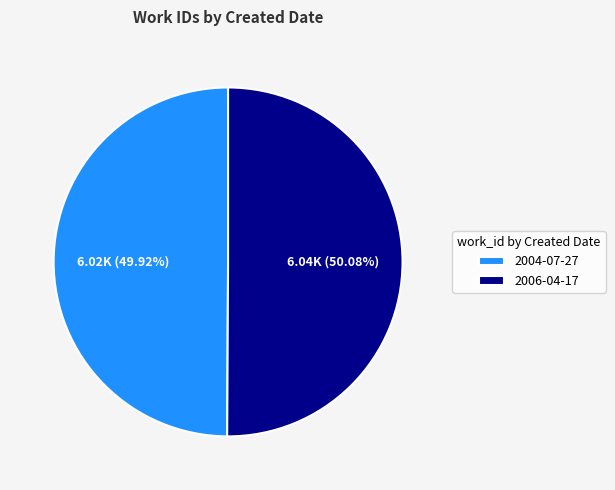

Is the sum of 2006-04-17 and 2004-07-27 greater than half?

Yes